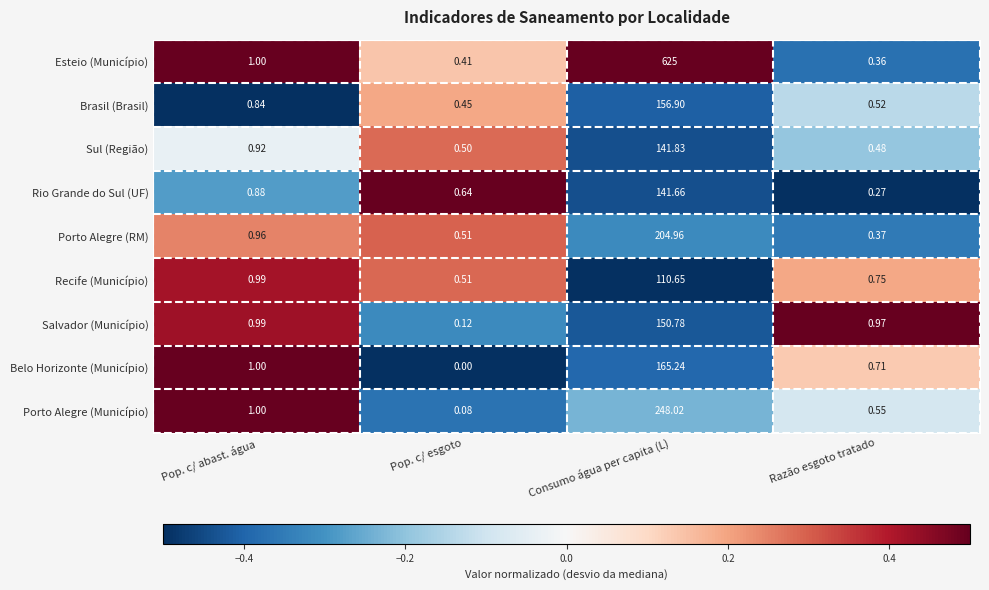

Which label corresponds to the smallest value in the chart?

Pop. c/ esgoto